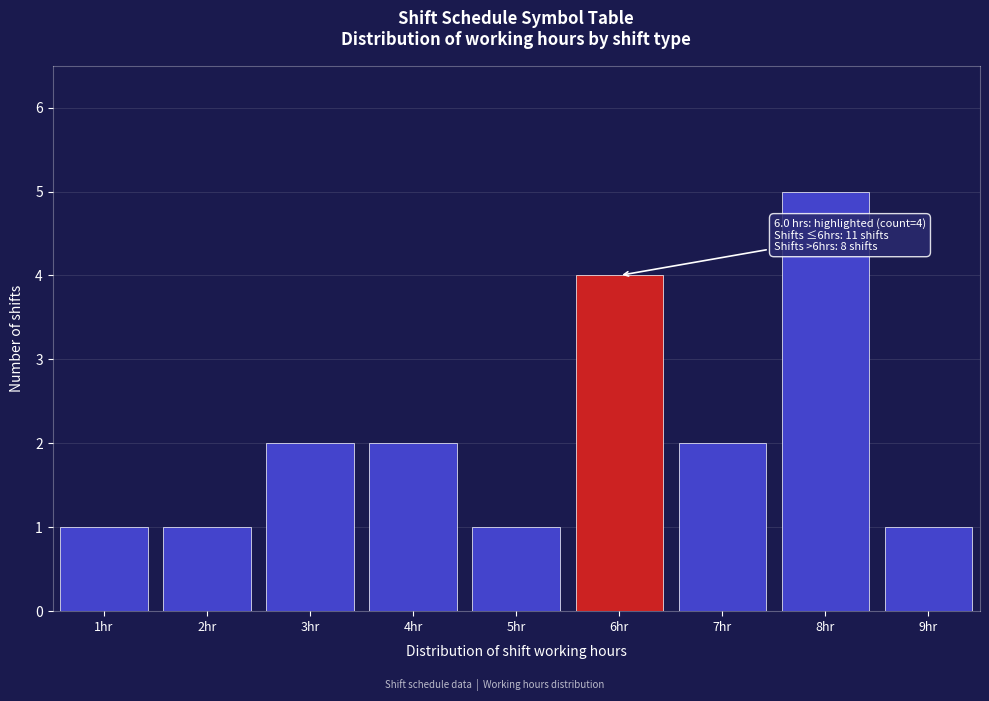

Reading left to right, what are all the values shown in this chart?

1hr=1	2hr=1	3hr=2	4hr=2	5hr=1	6hr=4	7hr=2	8hr=5	9hr=1